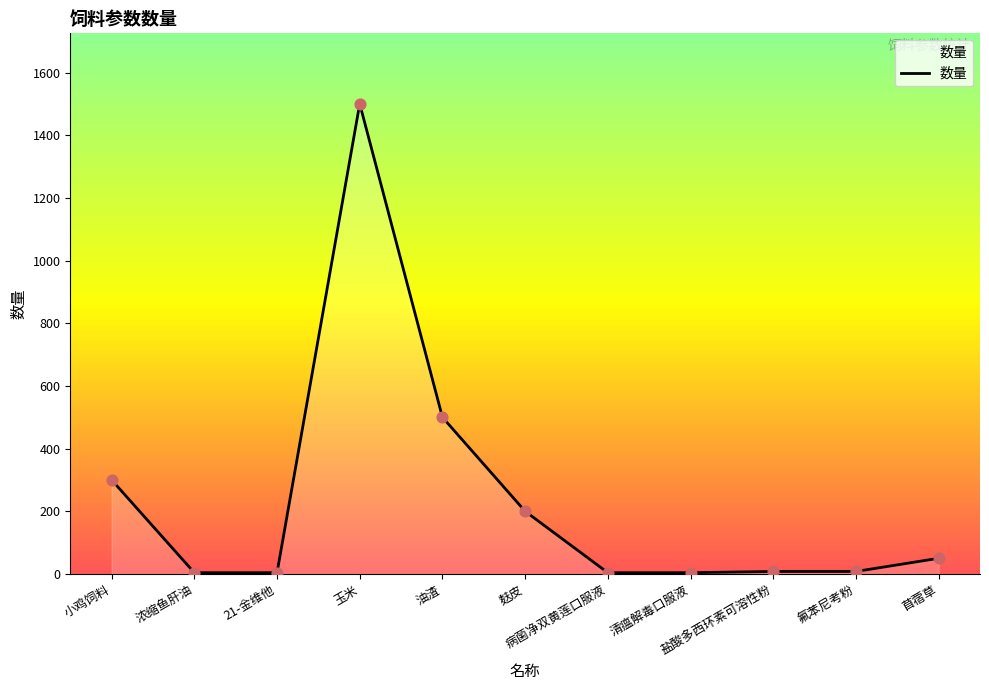

Which has a higher value, 油渣 or 盐酸多西环素可溶性粉?

油渣